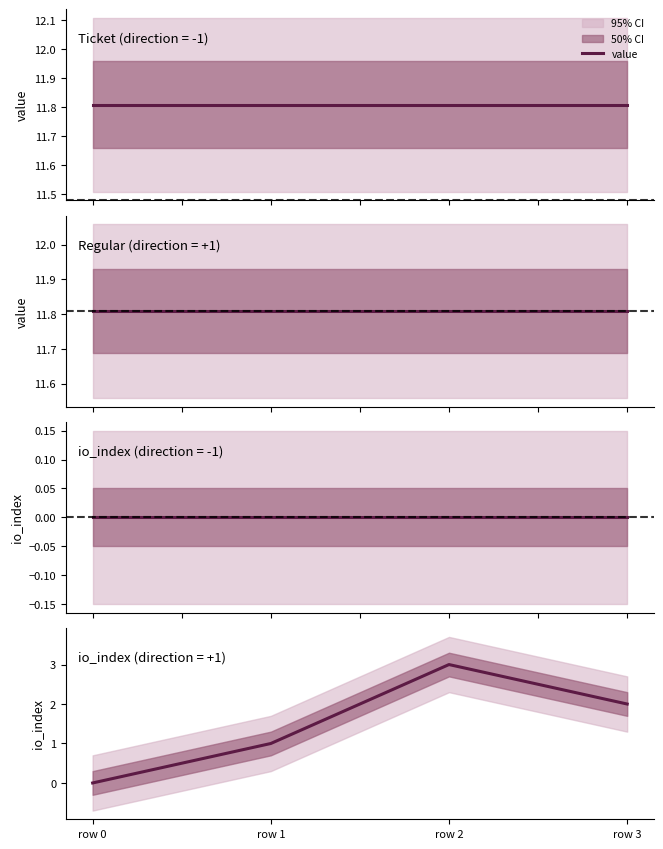

The value of io_index at row 0 is 0.0. True or false?

True